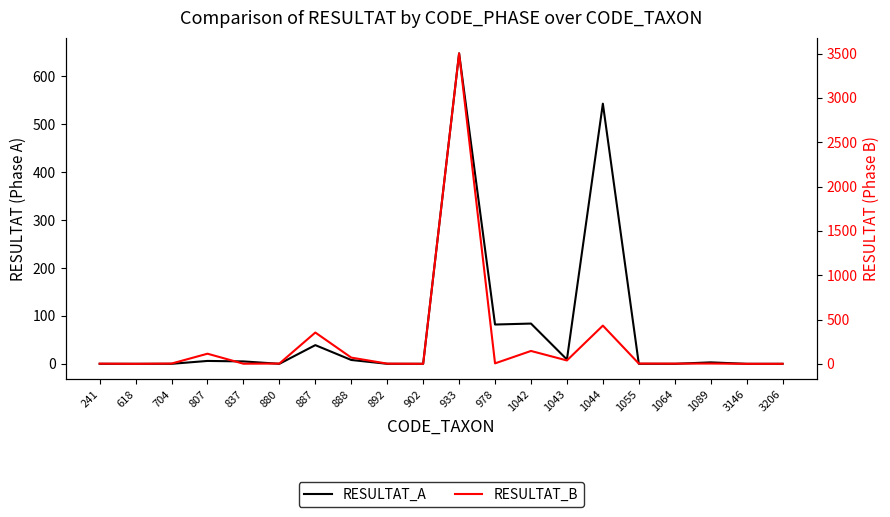

Rank the series by their average value, from highest to lowest.

RESULTAT_B, RESULTAT_A